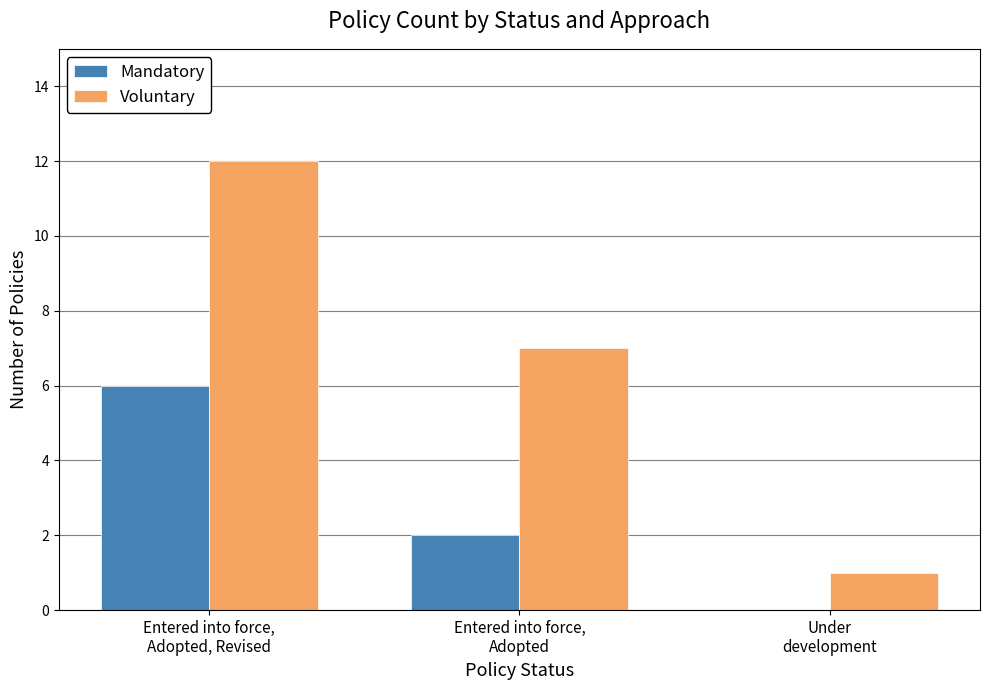

What value does the Voluntary series have at Entered into force,
Adopted, to the nearest 10?

10